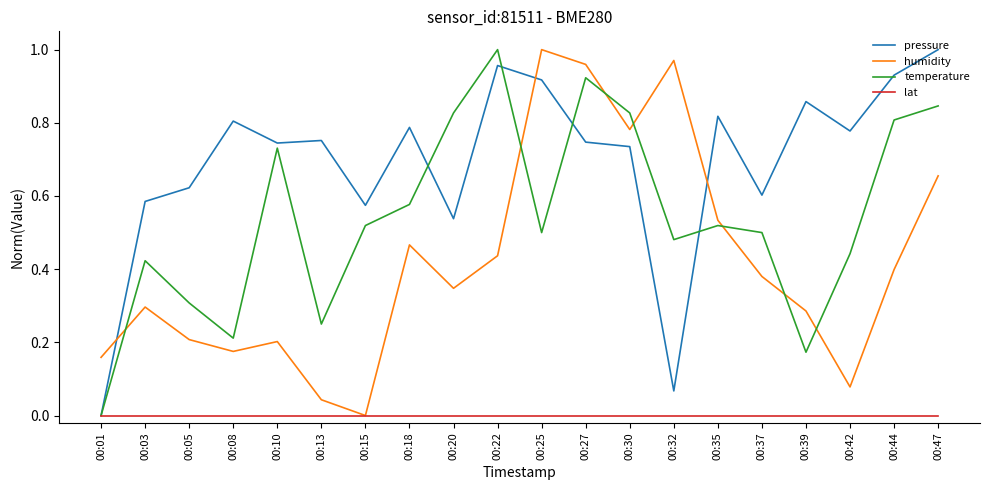

Which series changed the most between 00:03 and 00:47?

temperature